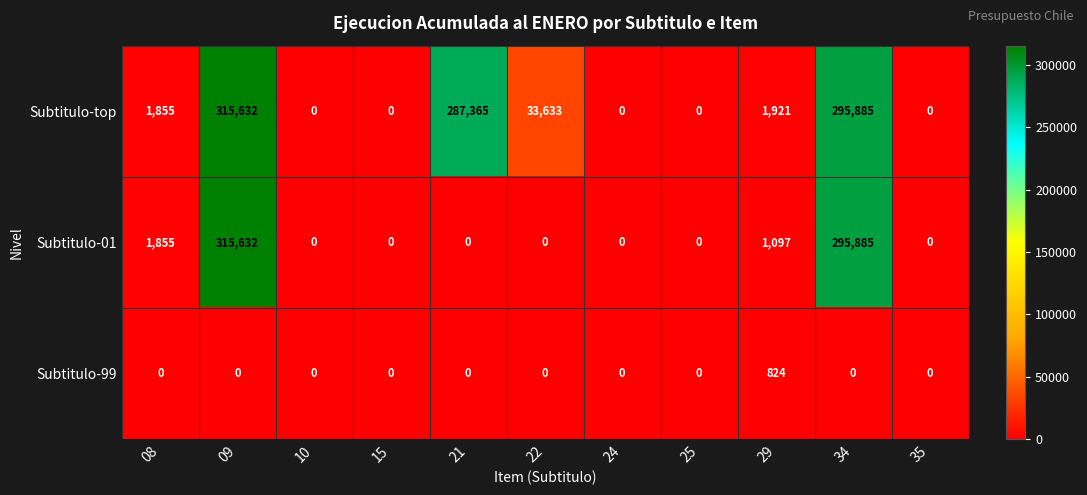

What is the spread (max minus min) of values at 09?

315632